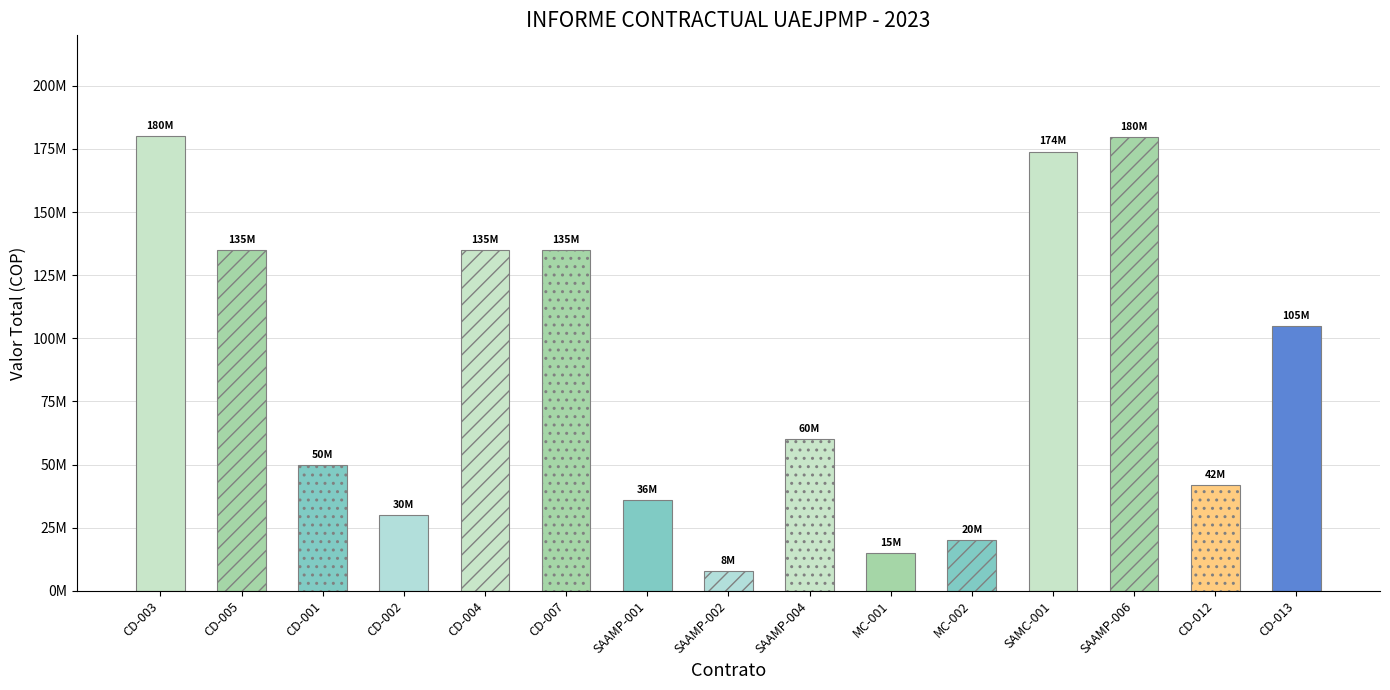

What is the average value?

86992929.7